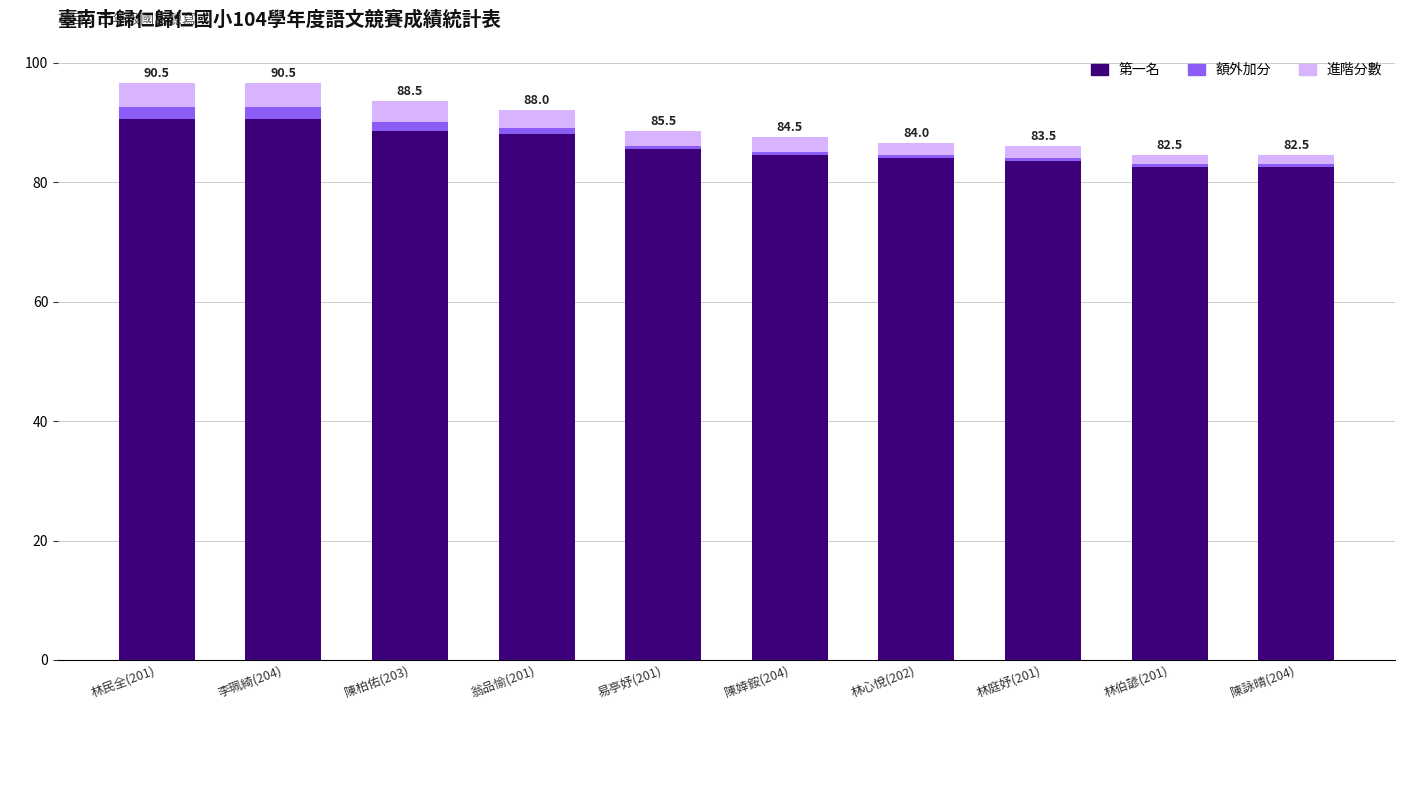

The value of 第一名 at 林庭妤(201) is 83.5. True or false?

True